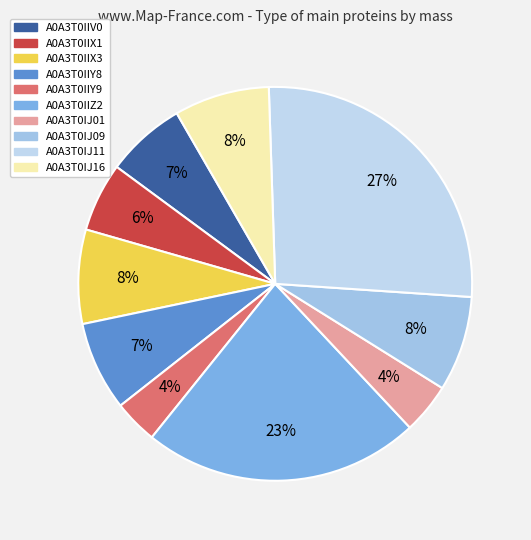

What percentage do A0A3T0IIV0 and A0A3T0IJ11 together represent?

33.1%